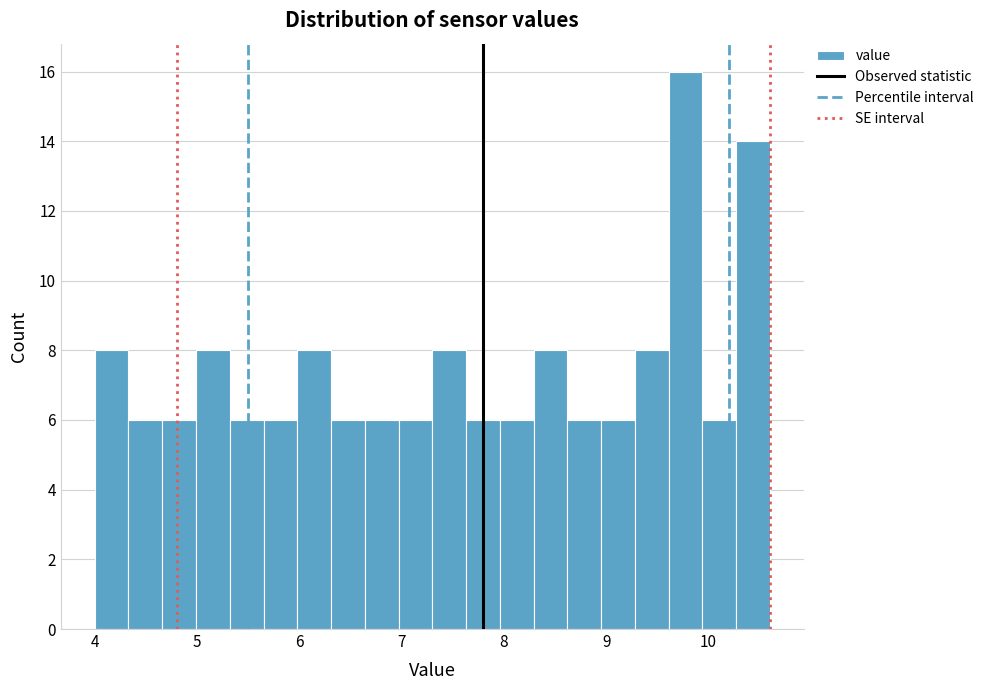

Read against the x-axis, roughly where is the centre of the tallest bar?

9.8